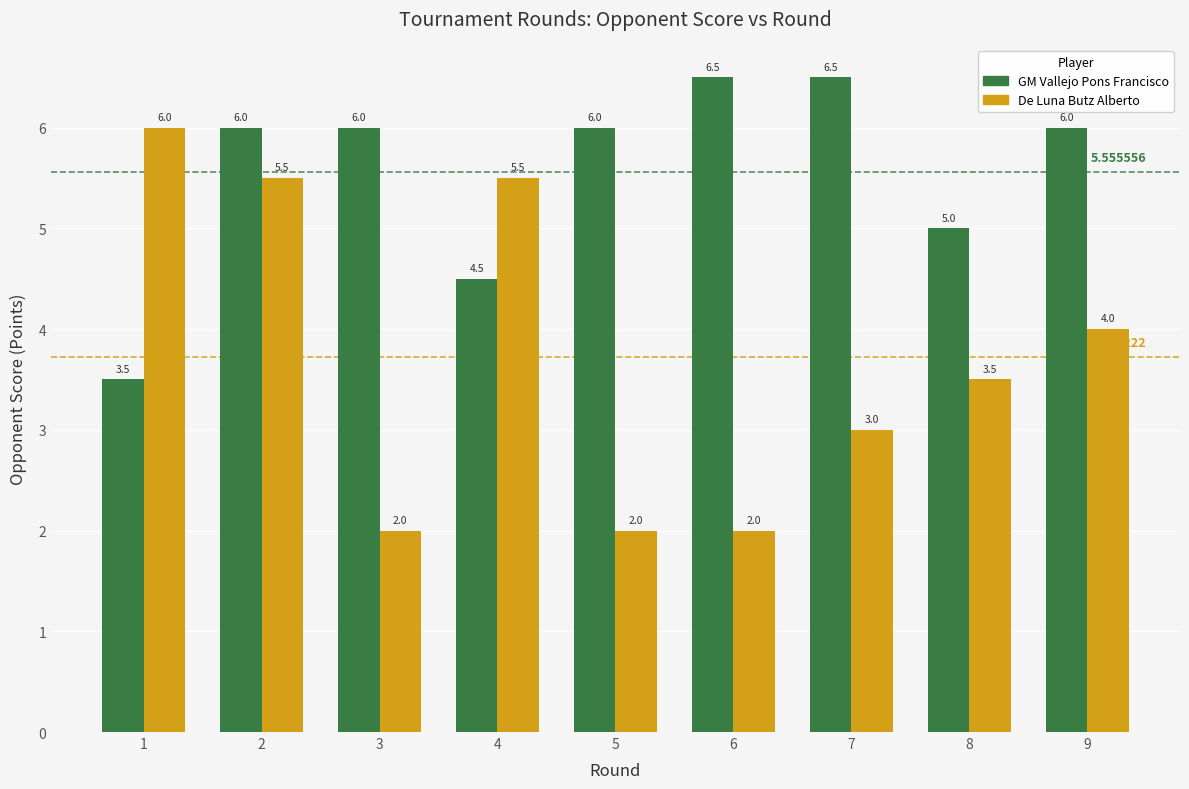

True or false: GM Vallejo Pons Francisco has a value of 6.5 at 6.

True